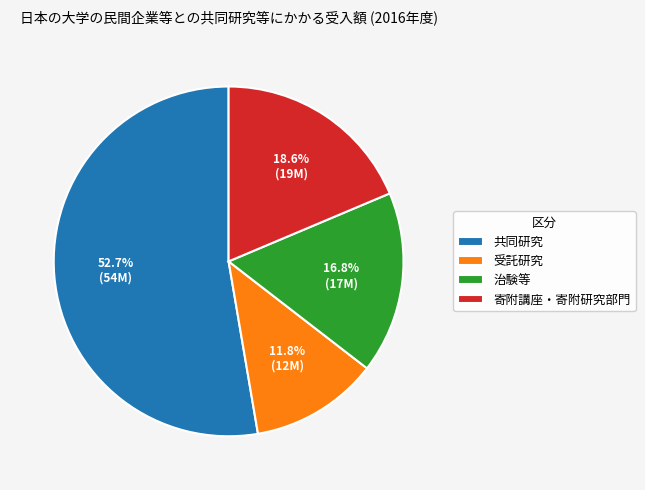

To the nearest percent, what percentage of the pie is 受託研究?

12%